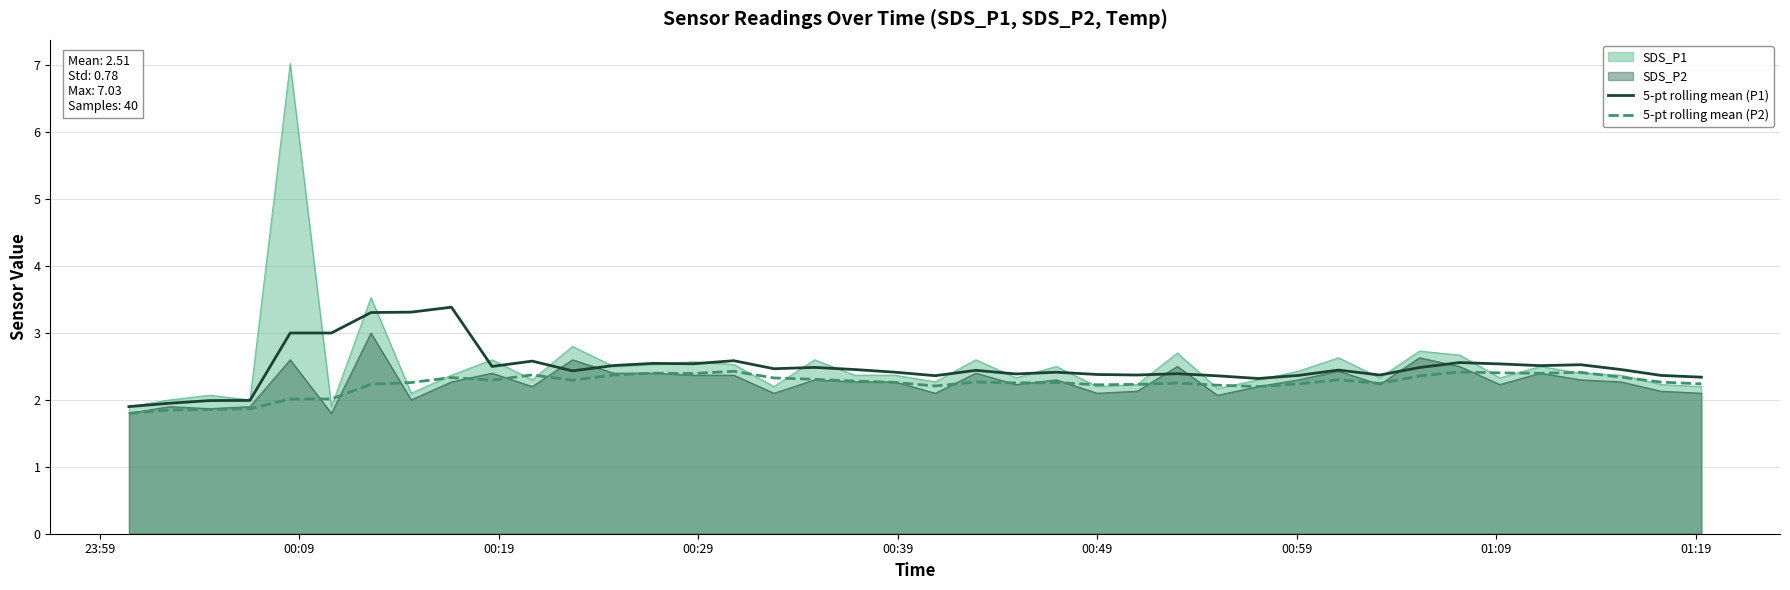

What is the greatest value displayed?

7.0